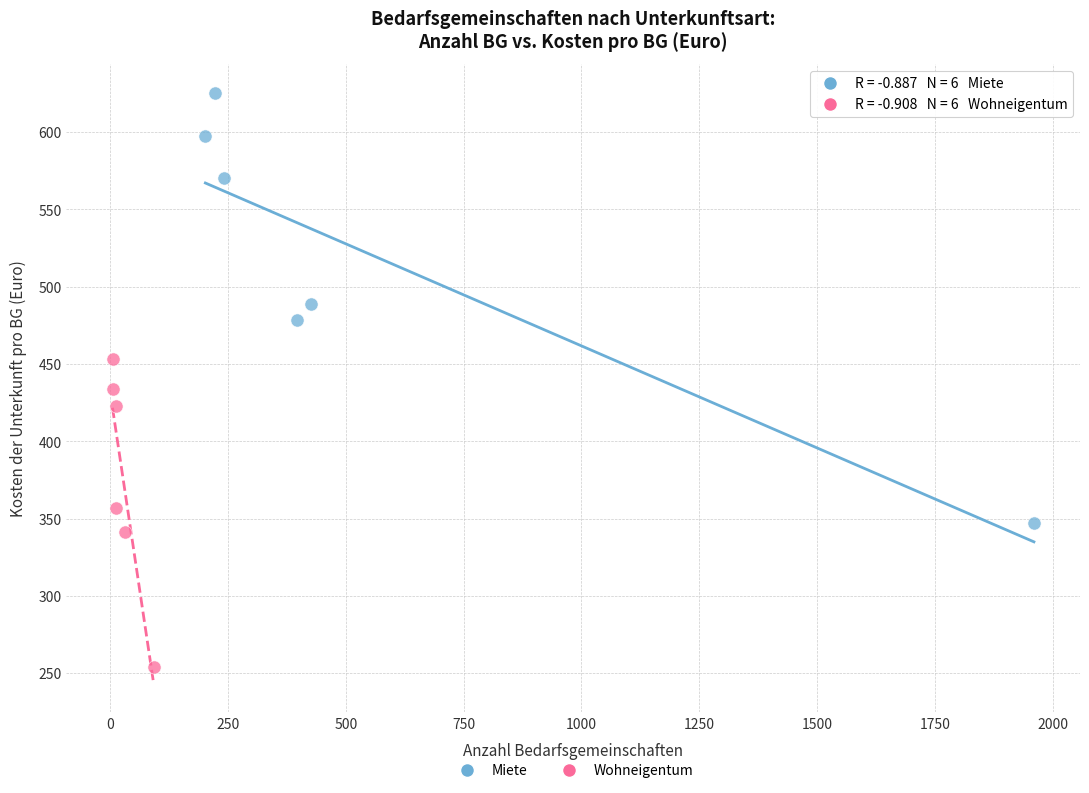

Which series reaches the minimum Y coordinate?

Wohneigentum